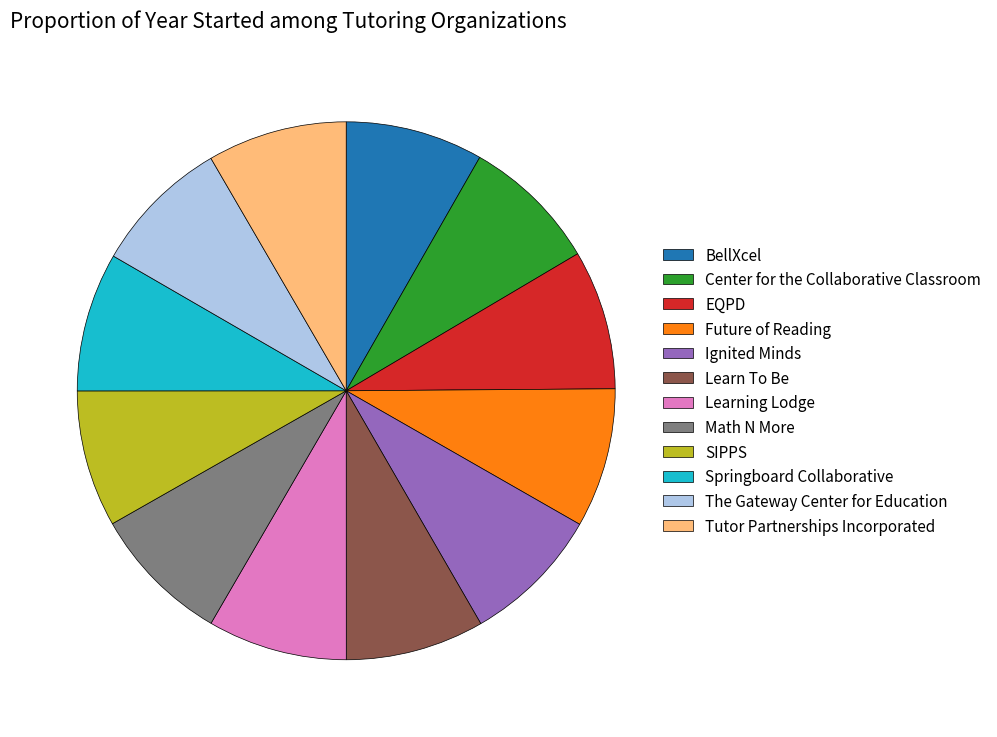

Is it true that Math N More is 2% of the pie?

False